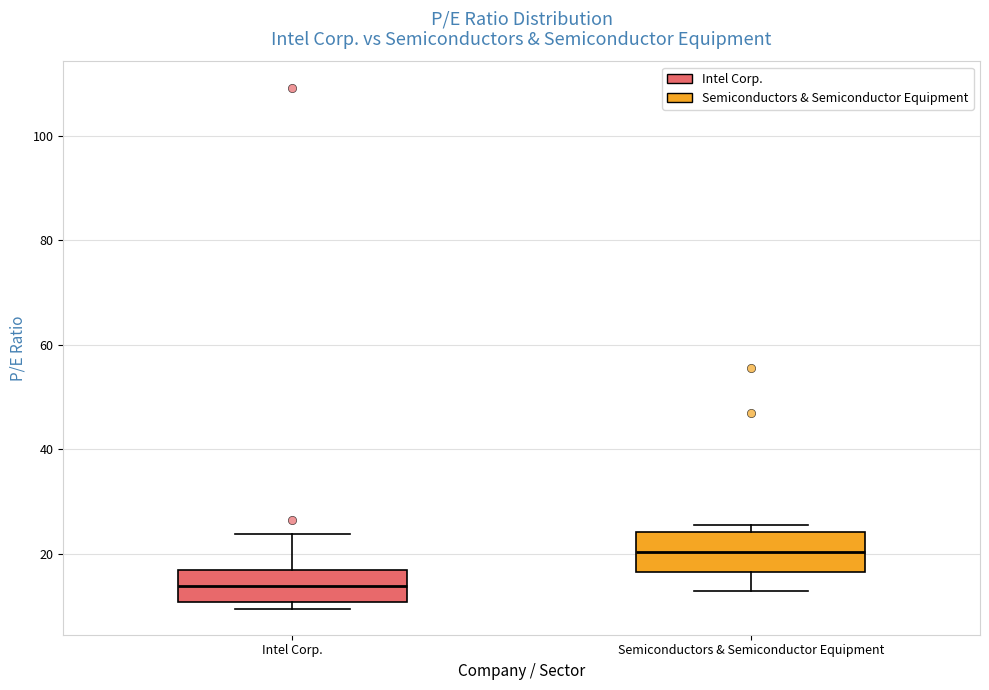

Which box's median line is the highest?

Semiconductors & Semiconductor Equipment